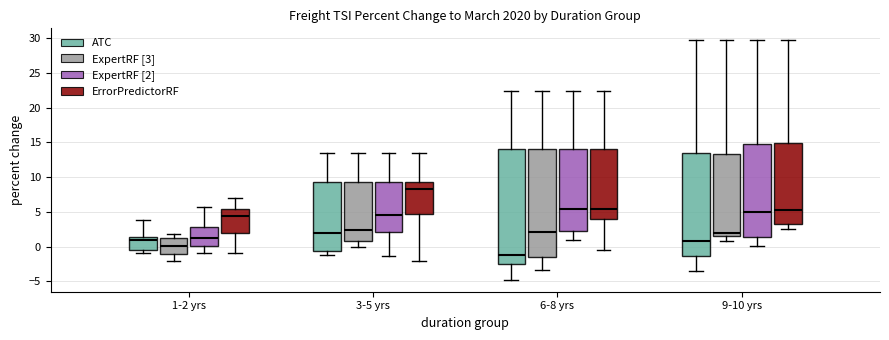

Reading left to right, read every box against the y-axis: the position of its median line, the range the box covers, and the ends of its whiskers. The values are not printed on the chart, so give them approximately, as read against the axis.

1-2 yrs (ATC): median 1.0, box -0.5 to 1.5, whiskers -1.0 to 4.0
1-2 yrs (ExpertRF [3]): median 0.0, box -1.0 to 1.5, whiskers -2.0 to 2.0
1-2 yrs (ExpertRF [2]): median 1.0, box 0.0 to 3.0, whiskers -1.0 to 5.5
1-2 yrs (ErrorPredictorRF): median 4.5, box 2.0 to 5.5, whiskers -1.0 to 7.0
3-5 yrs (ATC): median 2.0, box -0.5 to 9.5, whiskers -1.0 to 13.5
3-5 yrs (ExpertRF [3]): median 2.5, box 1.0 to 9.5, whiskers 0.0 to 13.5
3-5 yrs (ExpertRF [2]): median 4.5, box 2.0 to 9.5, whiskers -1.5 to 13.5
3-5 yrs (ErrorPredictorRF): median 8.5, box 4.5 to 9.5, whiskers -2.0 to 13.5
6-8 yrs (ATC): median -1.0, box -2.5 to 14.0, whiskers -5.0 to 22.5
6-8 yrs (ExpertRF [3]): median 2.0, box -1.5 to 14.0, whiskers -3.5 to 22.5
6-8 yrs (ExpertRF [2]): median 5.5, box 2.0 to 14.0, whiskers 1.0 to 22.5
6-8 yrs (ErrorPredictorRF): median 5.5, box 4.0 to 14.0, whiskers -0.5 to 22.5
9-10 yrs (ATC): median 1.0, box -1.5 to 13.5, whiskers -3.5 to 29.5
9-10 yrs (ExpertRF [3]): median 2.0, box 1.5 to 13.0, whiskers 0.5 to 29.5
9-10 yrs (ExpertRF [2]): median 5.0, box 1.5 to 15.0, whiskers 0.0 to 29.5
9-10 yrs (ErrorPredictorRF): median 5.5, box 3.0 to 15.0, whiskers 2.5 to 29.5